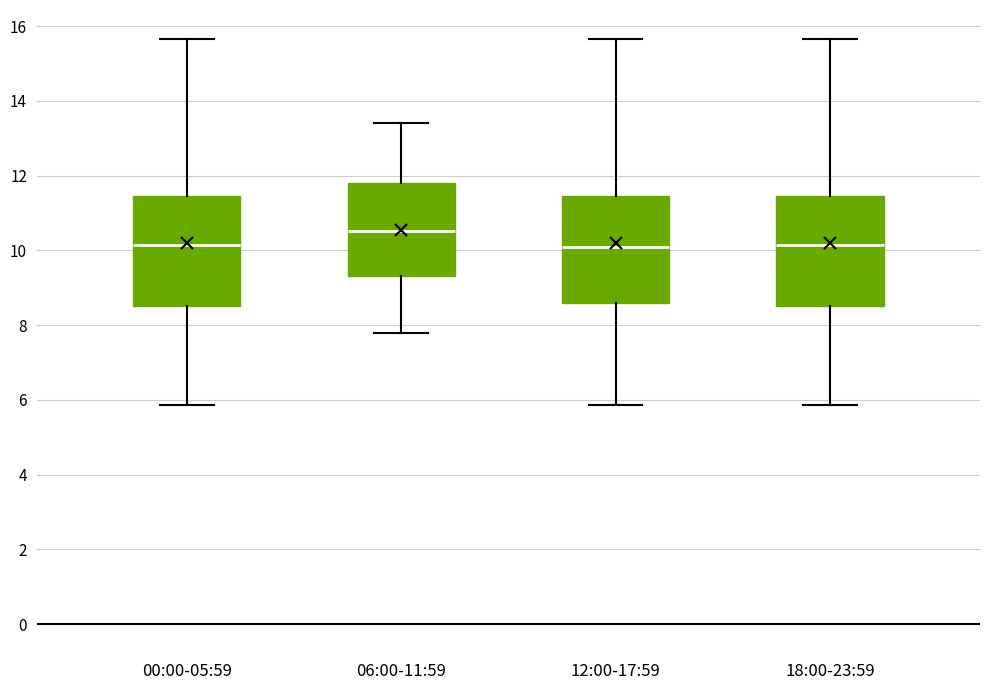

Reading left to right, transcribe this box plot: for each box, give where its median line is, the range the box spans, and where its two whiskers end, as read against the y-axis. The values are not printed on the chart, so give them approximately, as read against the axis.

00:00-05:59: median 10.2, box 8.6 to 11.4, whiskers 5.8 to 15.6
06:00-11:59: median 10.6, box 9.4 to 11.8, whiskers 7.8 to 13.4
12:00-17:59: median 10.2, box 8.6 to 11.4, whiskers 5.8 to 15.6
18:00-23:59: median 10.2, box 8.6 to 11.4, whiskers 5.8 to 15.6